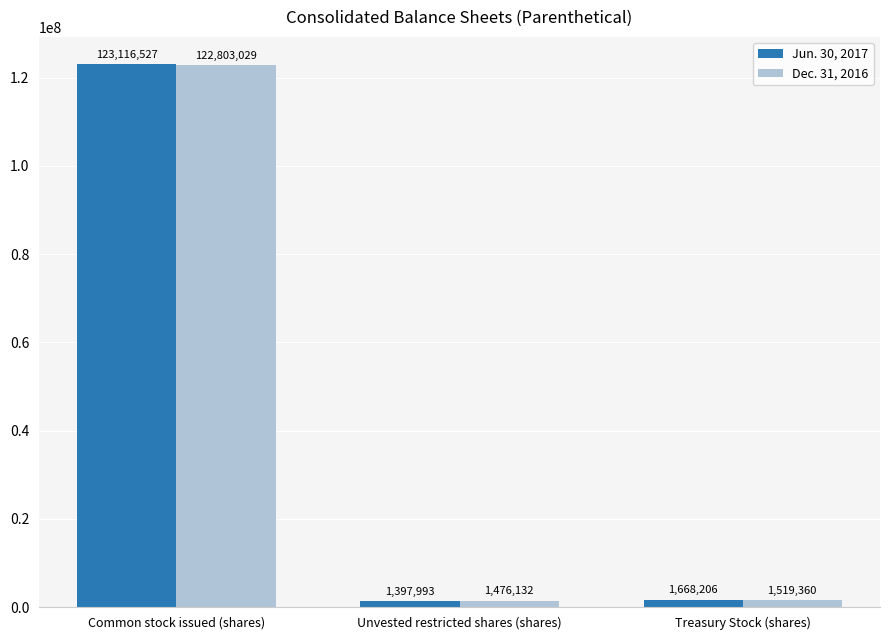

At how many categories does at least one series exceed 64085451?

1